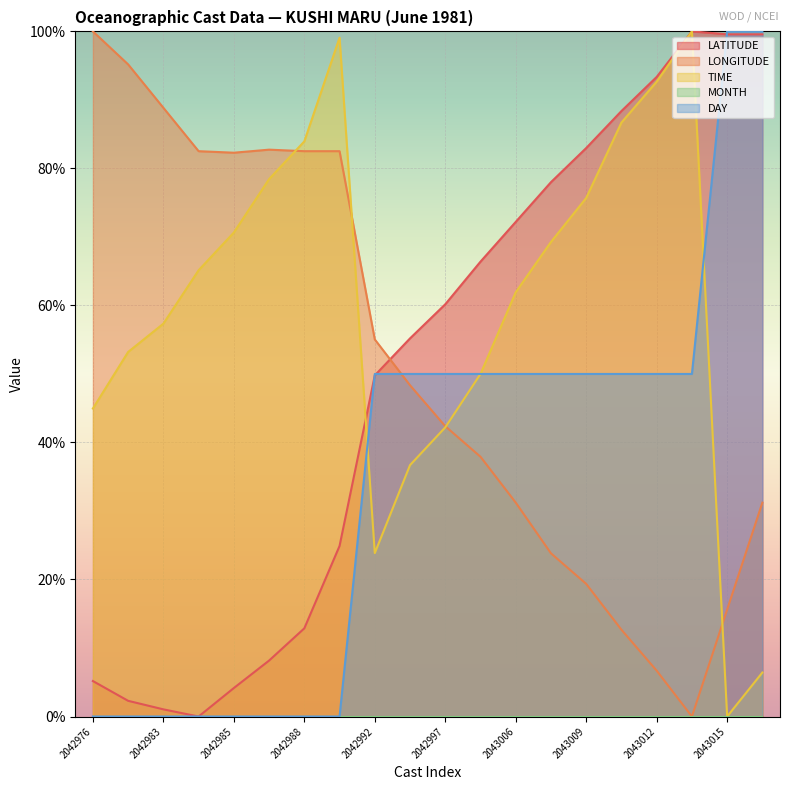

What is the approximate value of LATITUDE at 2042985?

4.2